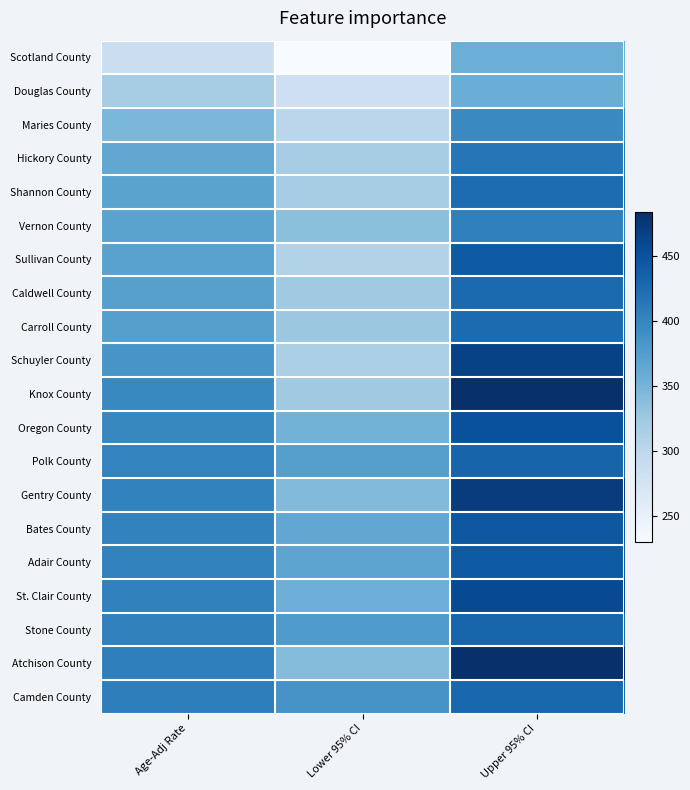

Rank the series by their maximum value, from highest to lowest.

Knox County, Atchison County, Gentry County, Schuyler County, St. Clair County, Oregon County, Bates County, Sullivan County, Adair County, Polk County, Stone County, Camden County, Caldwell County, Carroll County, Shannon County, Hickory County, Vernon County, Maries County, Douglas County, Scotland County